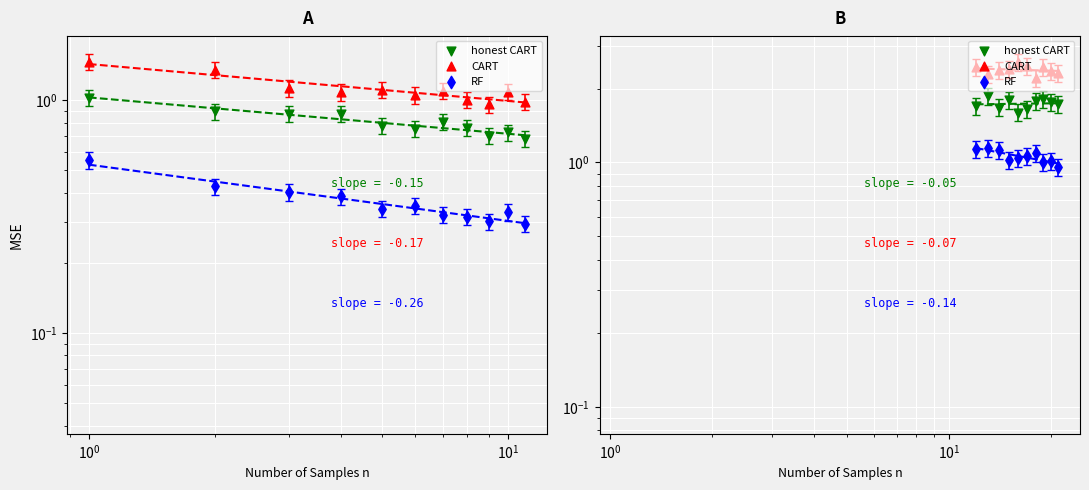

What are all the series names shown in the legend?

honest CART, CART, RF